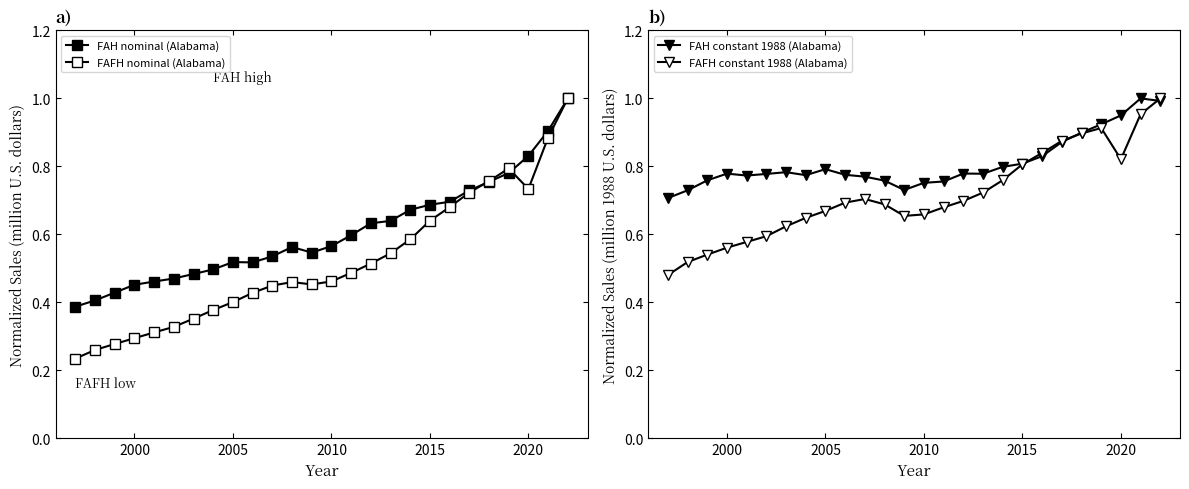

True or false: FAFH nominal (Alabama) and FAFH constant 1988 (Alabama) intersect in this chart.

False